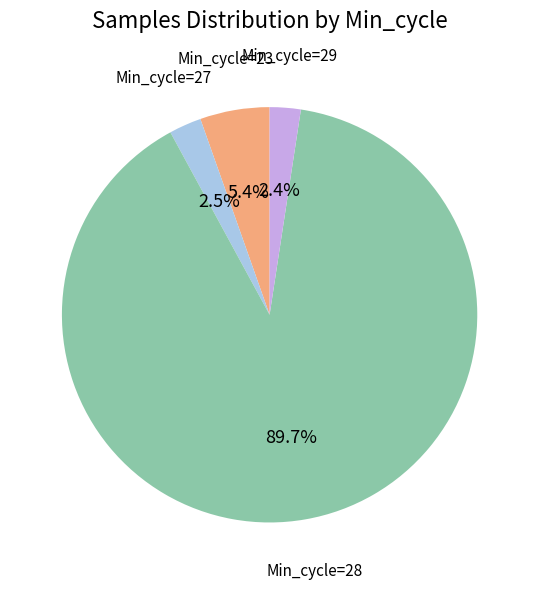

To the nearest percent, what is the average slice percentage?

25%